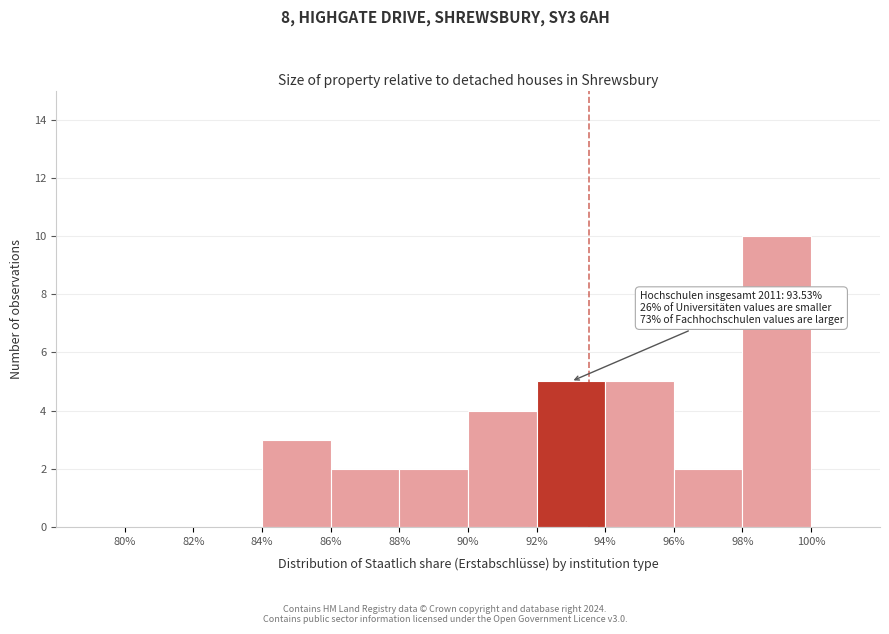

Which range on the x-axis has the tallest bar?

98% to 100%